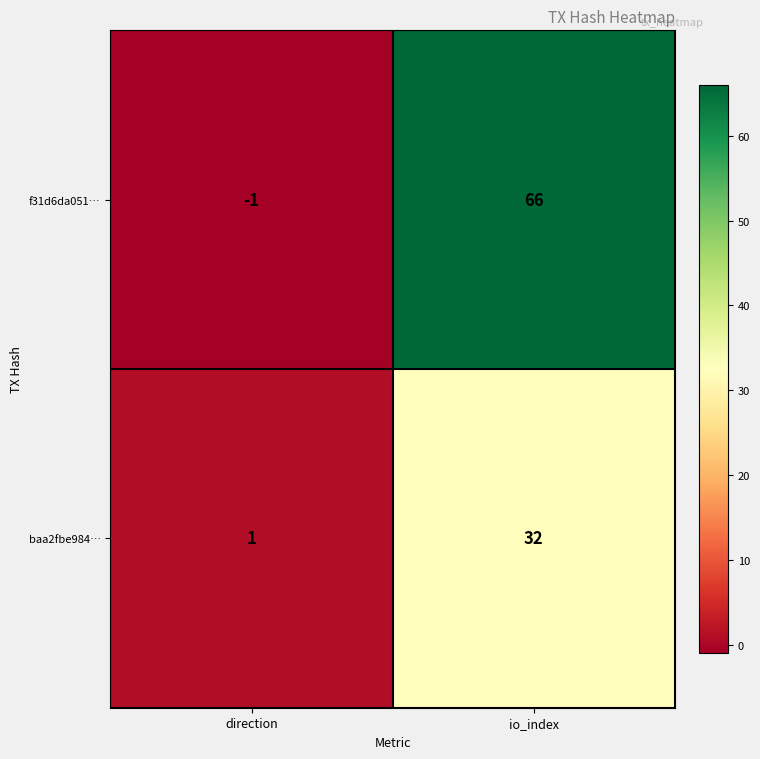

Reading right to left, extract all data points from this chart.

f31d6da051…: 66	-1
baa2fbe984…: 32	1